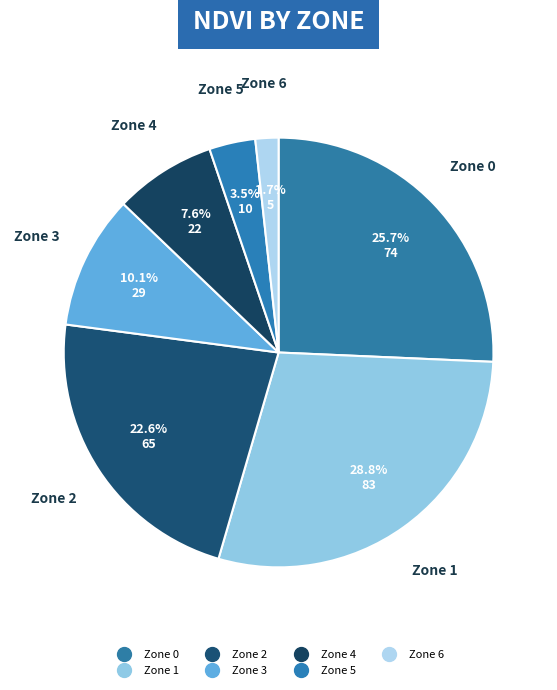

To the nearest percent, what is the difference between the Zone 3 and Zone 5 slice percentages?

7%